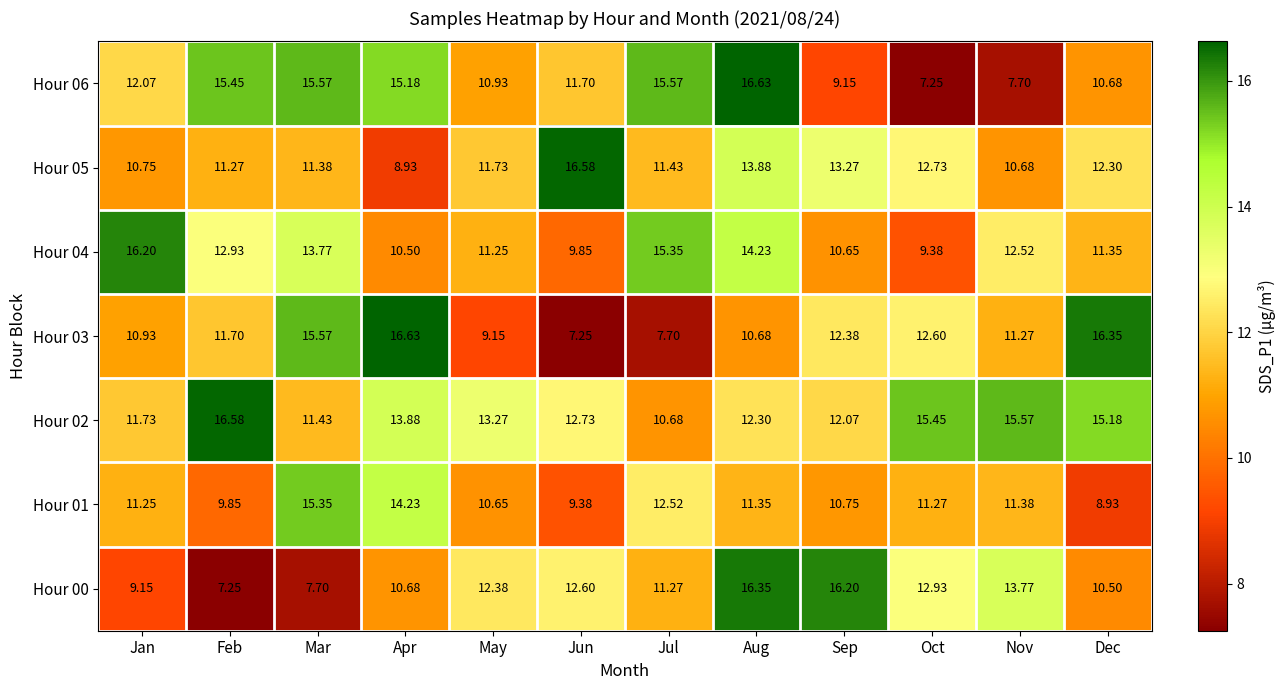

What is the spread (max minus min) of values at May?

4.1